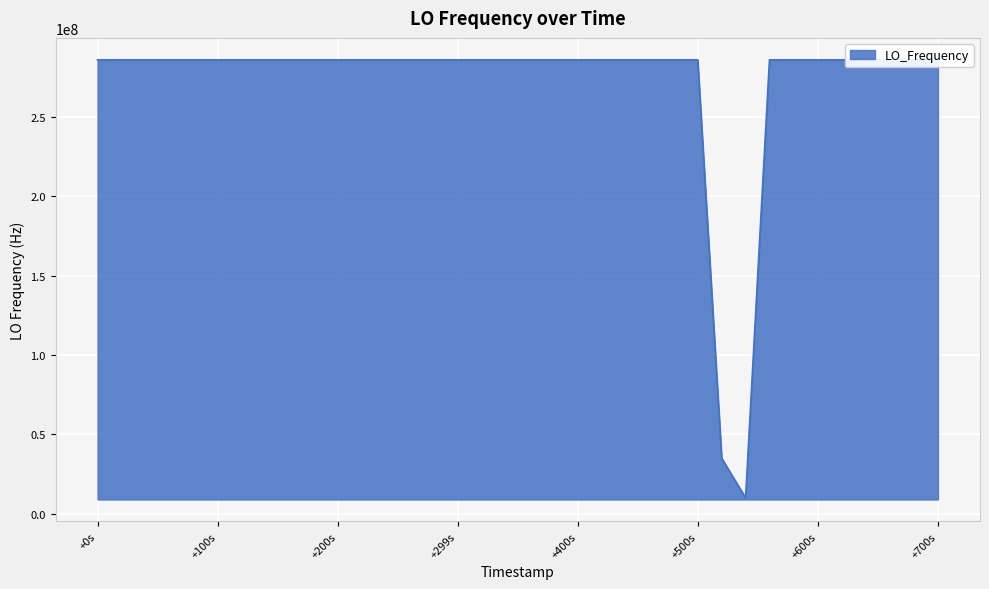

What is the difference between the maximum and minimum values?

276047041.8